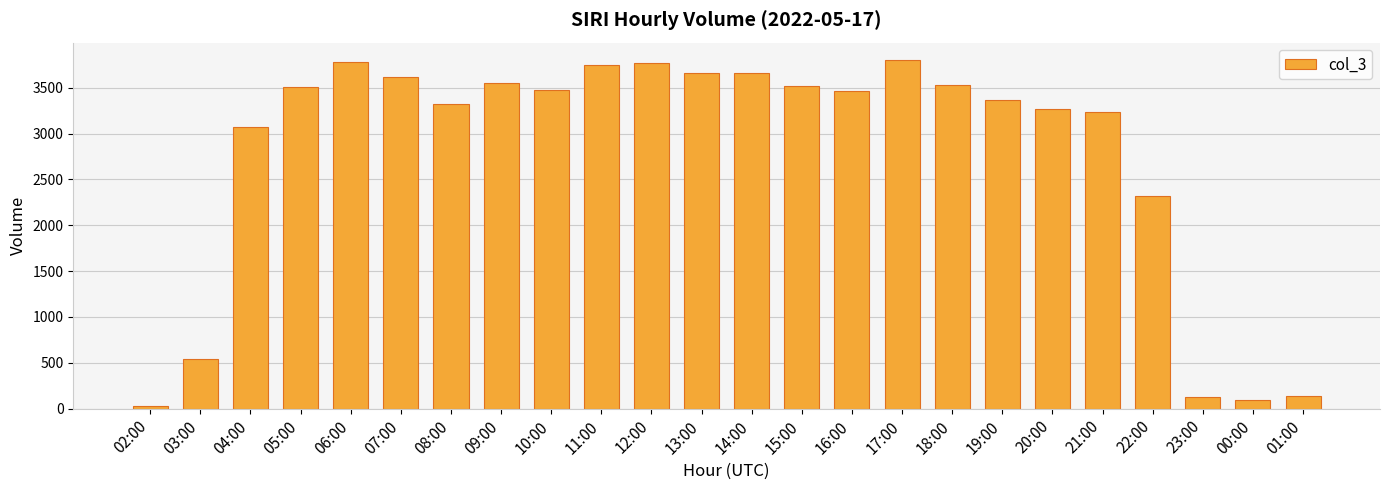

How many data points are less than 3471?

12